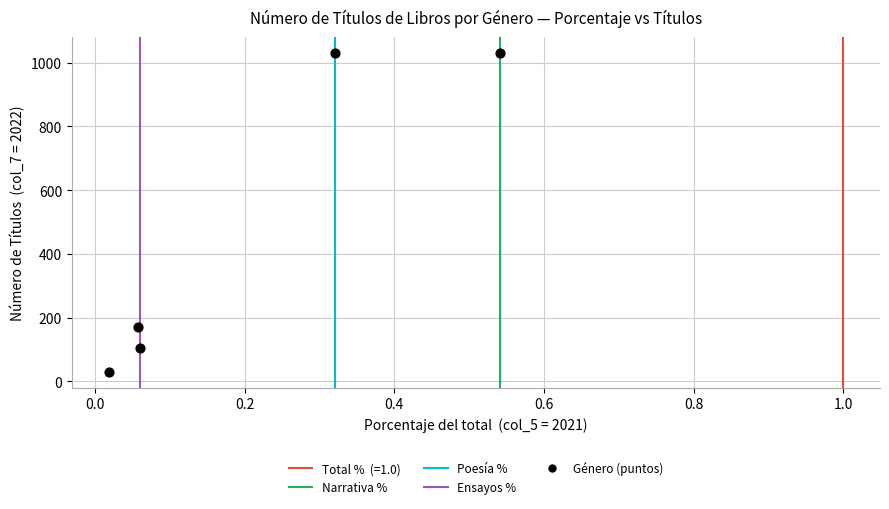

What is the range of Y values (max minus min)?

1000